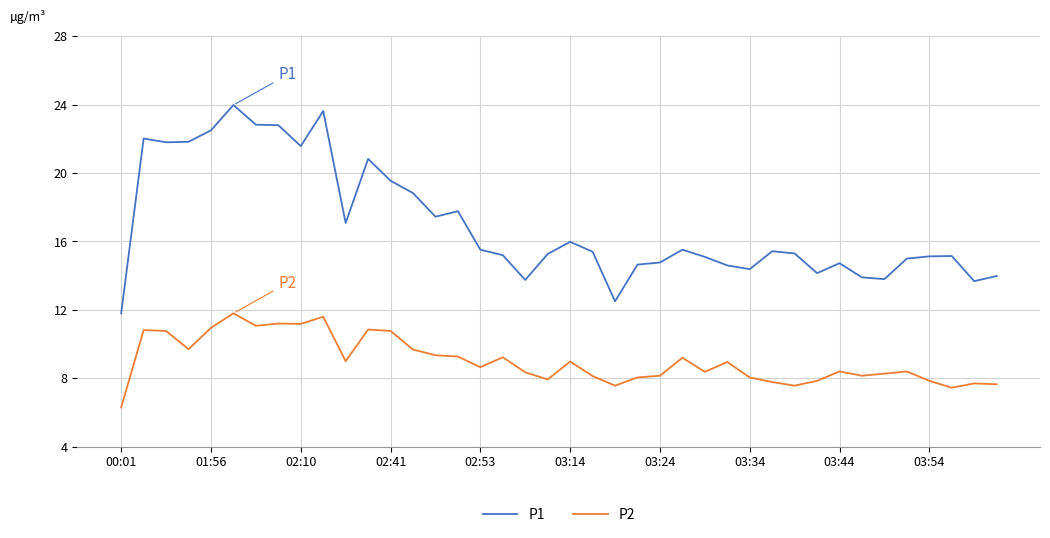

What is the minimum value shown in the chart?

6.3